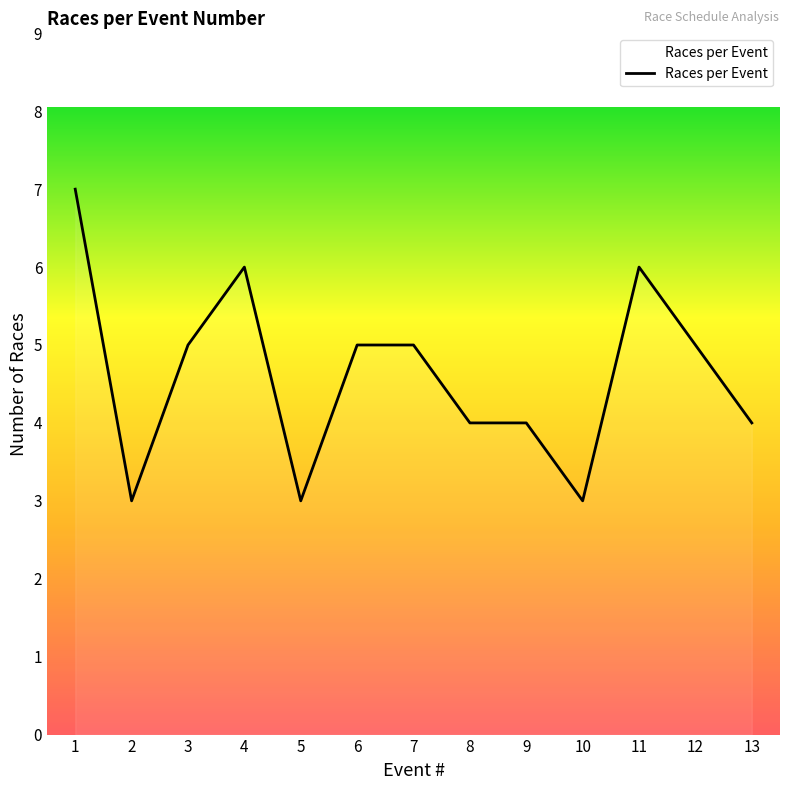

Reading left to right, what are all the values shown in this chart?

7	3	5	6	3	5	5	4	4	3	6	5	4